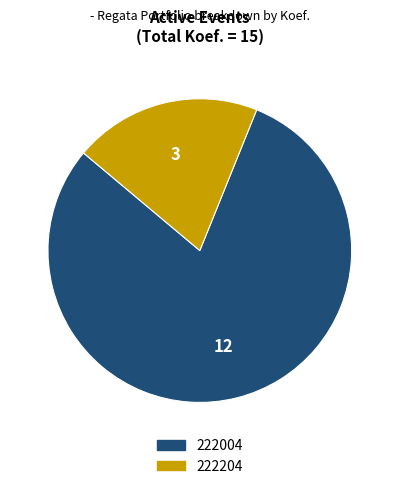

True or false: 222204 accounts for 20% of the total.

True